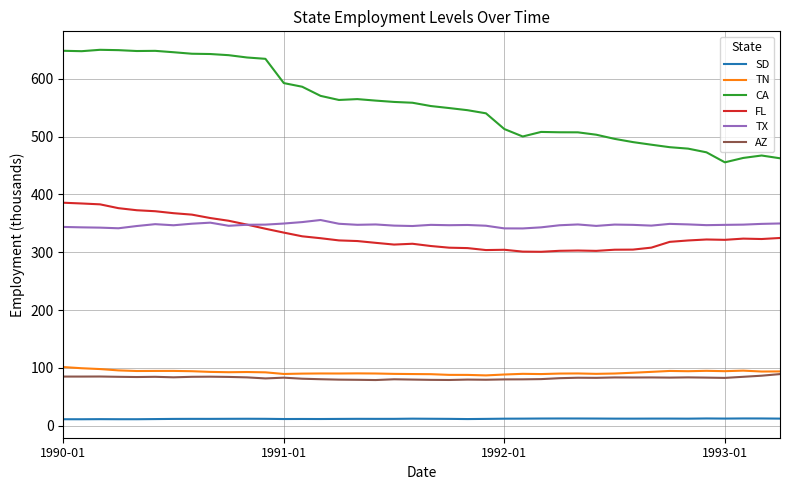

True or false: FL and CA cross at least once.

False